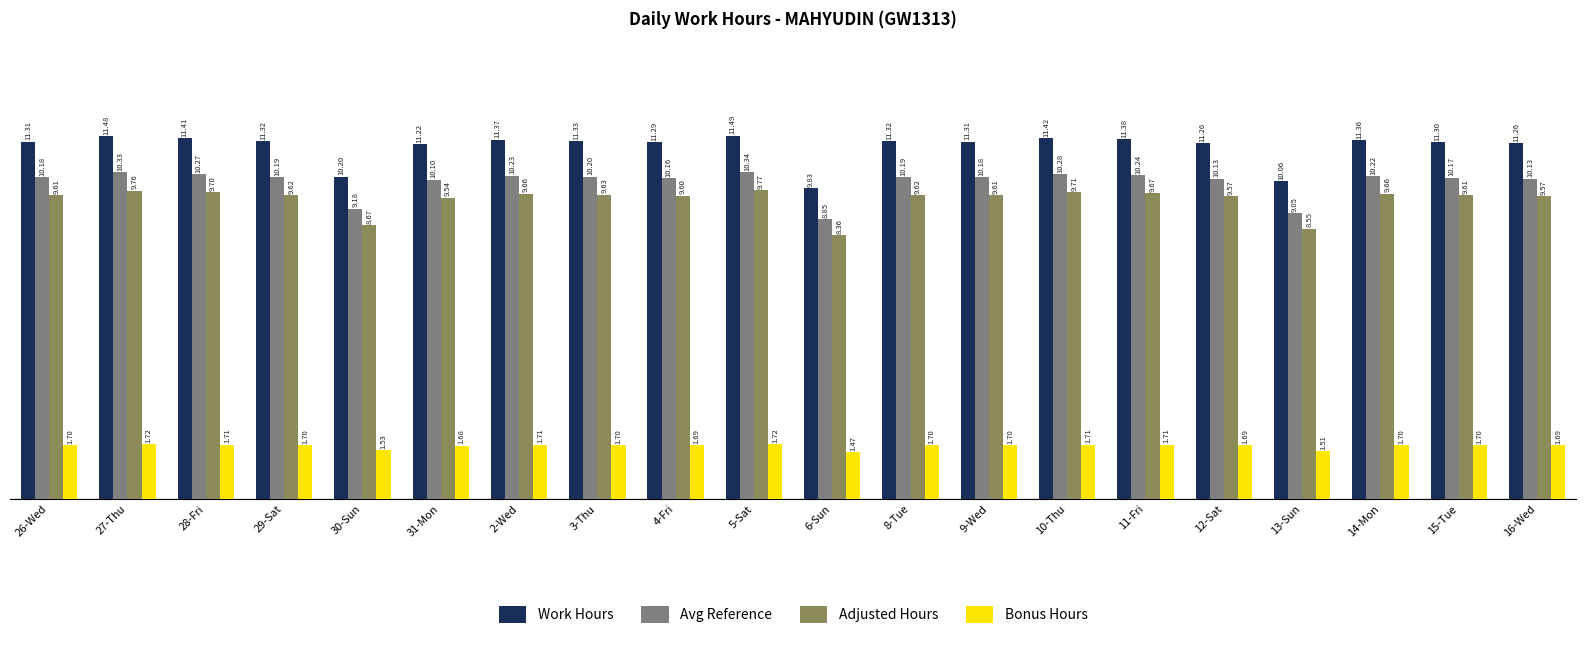

How many data points does each series have?

20